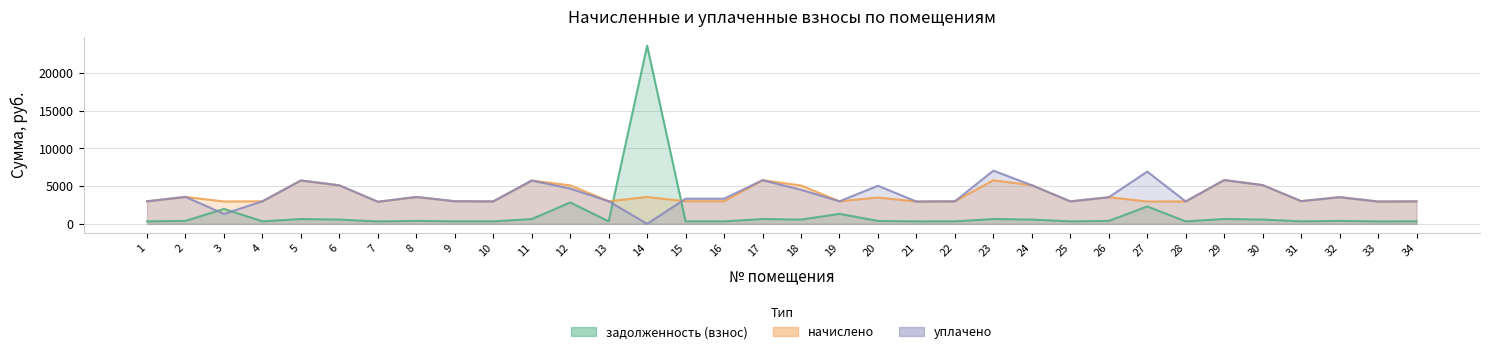

The value of уплачено at 34 is 2980.8. True or false?

True